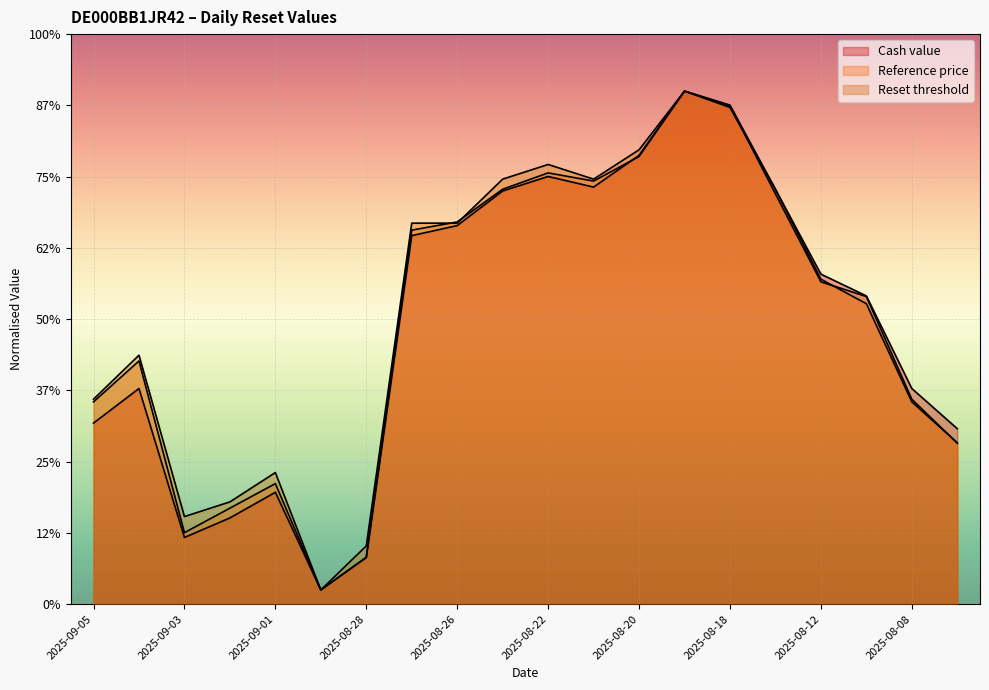

Which category has the highest value across all series?

2025-08-19